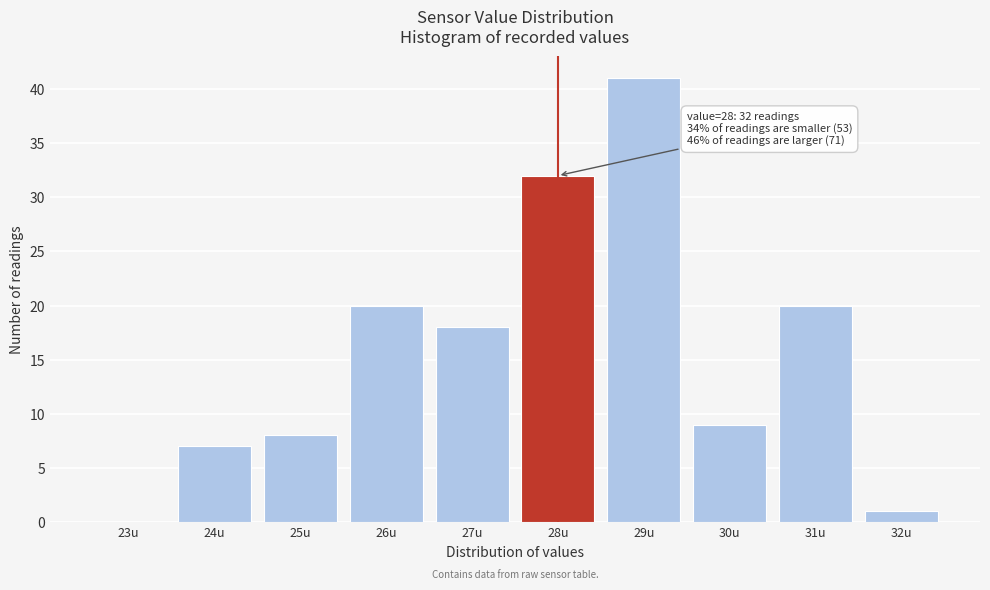

Reading left to right, what are all the values shown in this chart?

23u=0	24u=7	25u=8	26u=20	27u=18	28u=32	29u=41	30u=9	31u=20	32u=1